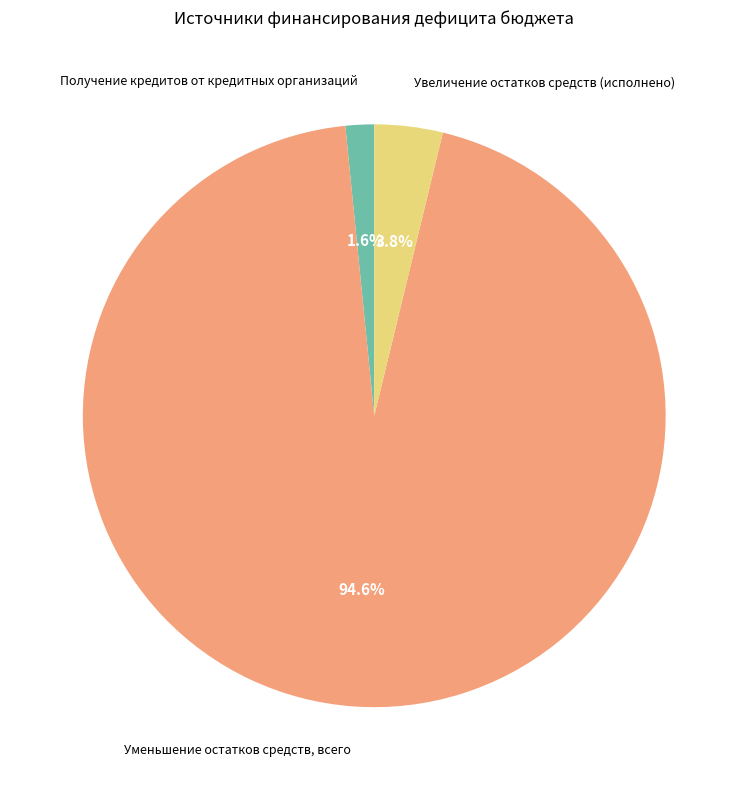

To the nearest percent, what is the combined percentage of Увеличение остатков средств (исполнено) and Уменьшение остатков средств, всего?

98%